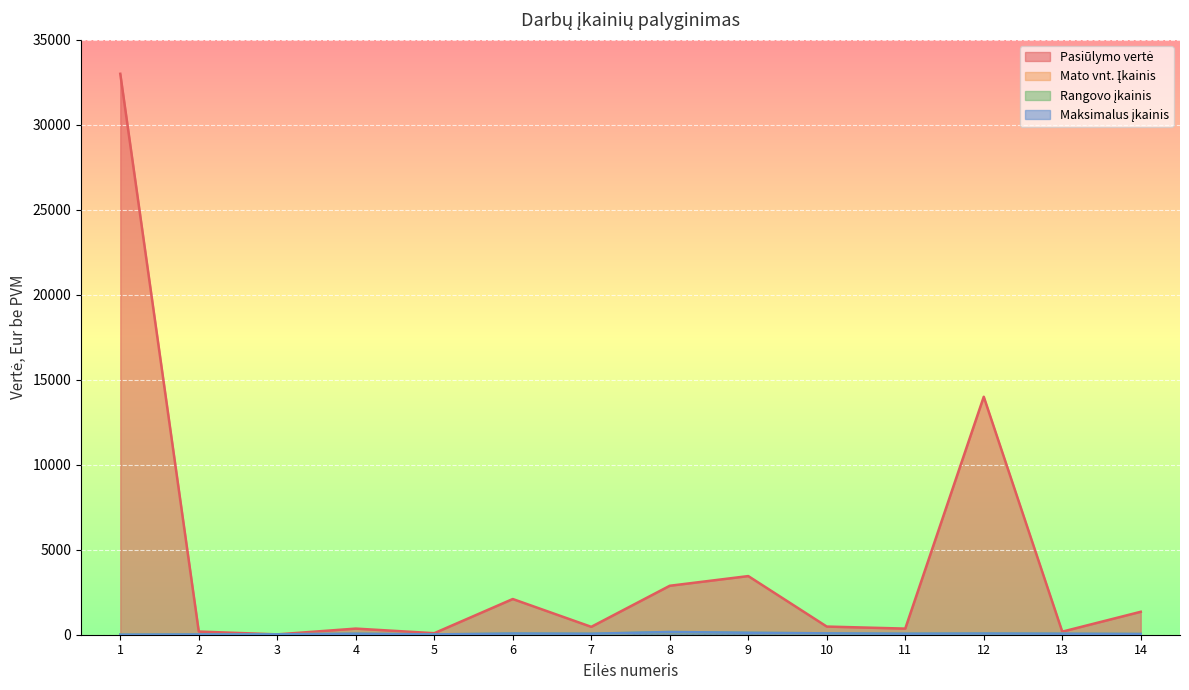

Is it true that Rangovo įkainis equals 35.7 at 11?

False